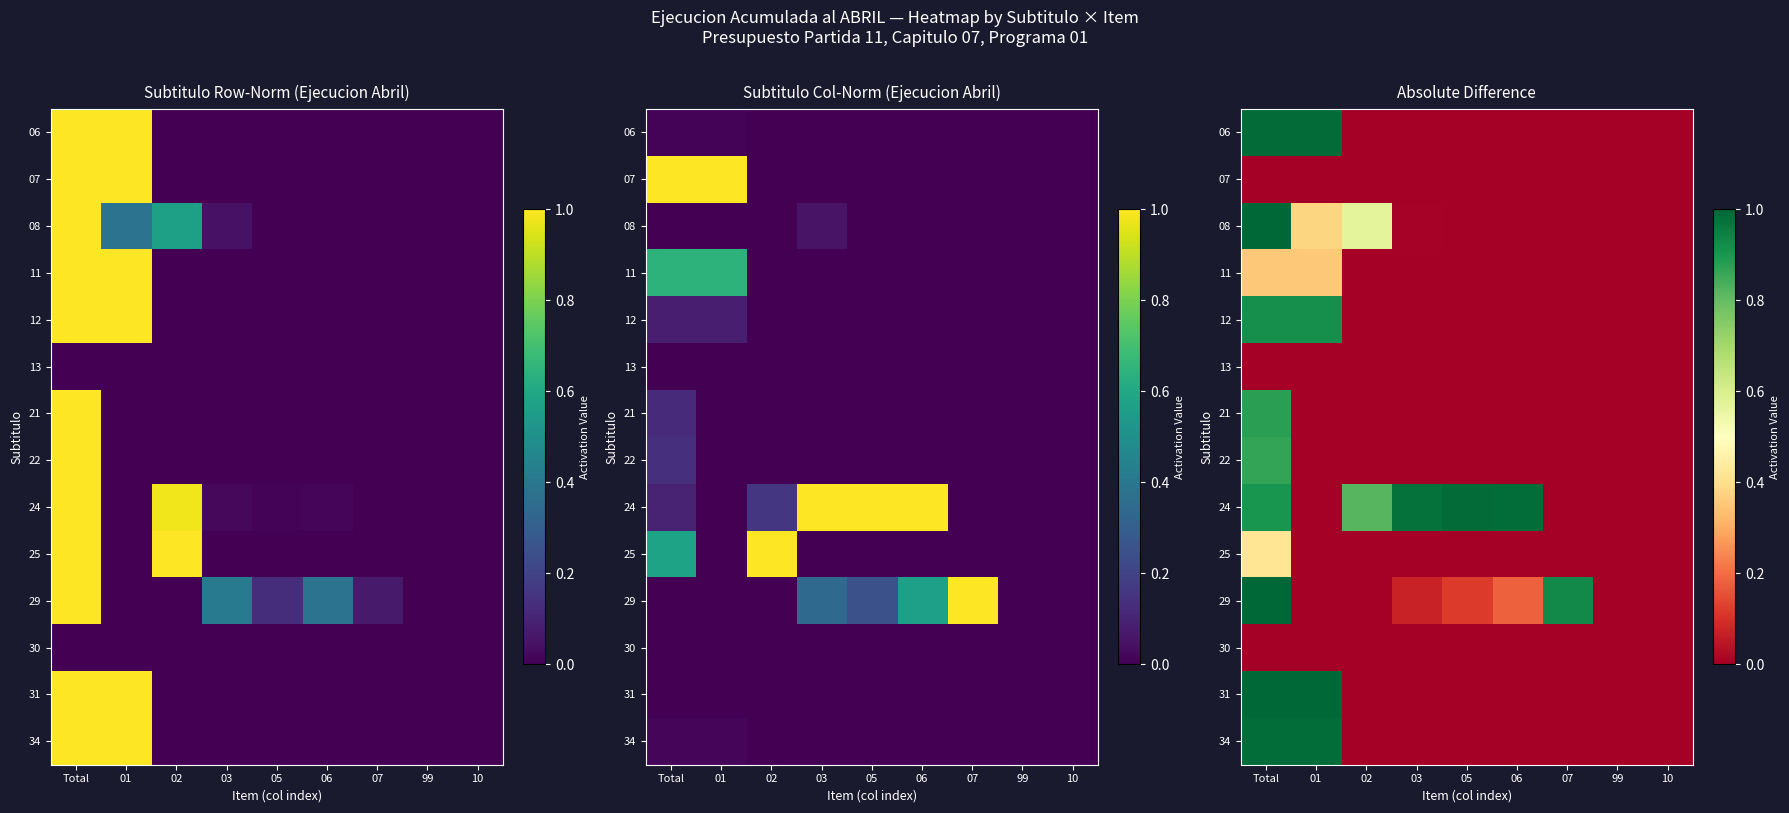

Is the value of 22 at 06 greater than the value of 11 at 02?

No